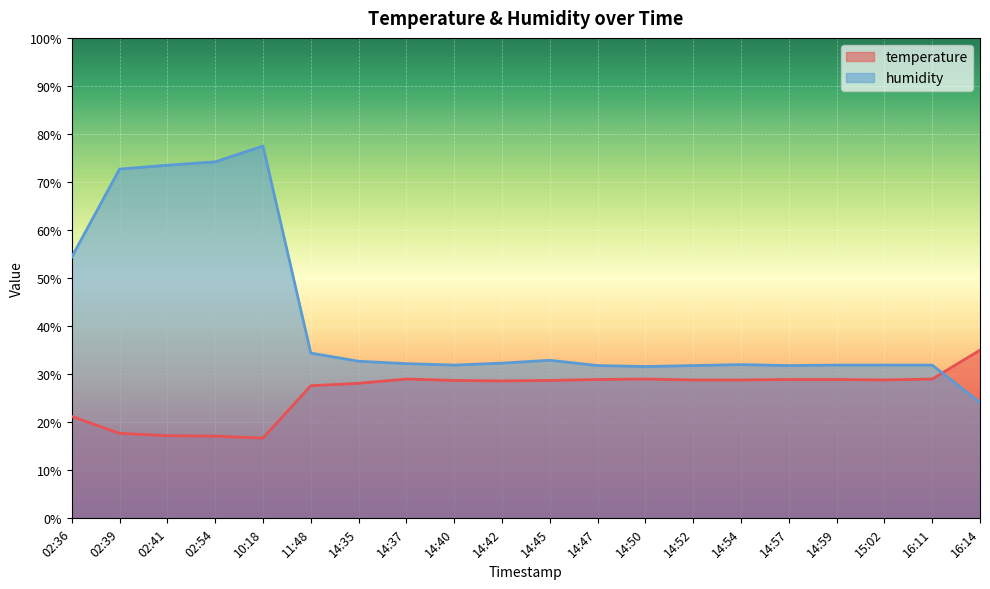

Reading right to left, what are all the values shown in this chart?

temperature: 16:14=35.0	16:11=29.0	15:02=28.8	14:59=28.9	14:57=28.9	14:54=28.8	14:52=28.8	14:50=29.0	14:47=28.9	14:45=28.7	14:42=28.6	14:40=28.7	14:37=29.0	14:35=28.1	11:48=27.6	10:18=16.7	02:54=17.1	02:41=17.2	02:39=17.7	02:36=21.2
humidity: 16:14=24.1	16:11=31.9	15:02=31.9	14:59=31.9	14:57=31.8	14:54=32.0	14:52=31.8	14:50=31.6	14:47=31.8	14:45=32.9	14:42=32.3	14:40=31.9	14:37=32.2	14:35=32.7	11:48=34.4	10:18=77.5	02:54=74.2	02:41=73.5	02:39=72.7	02:36=54.4